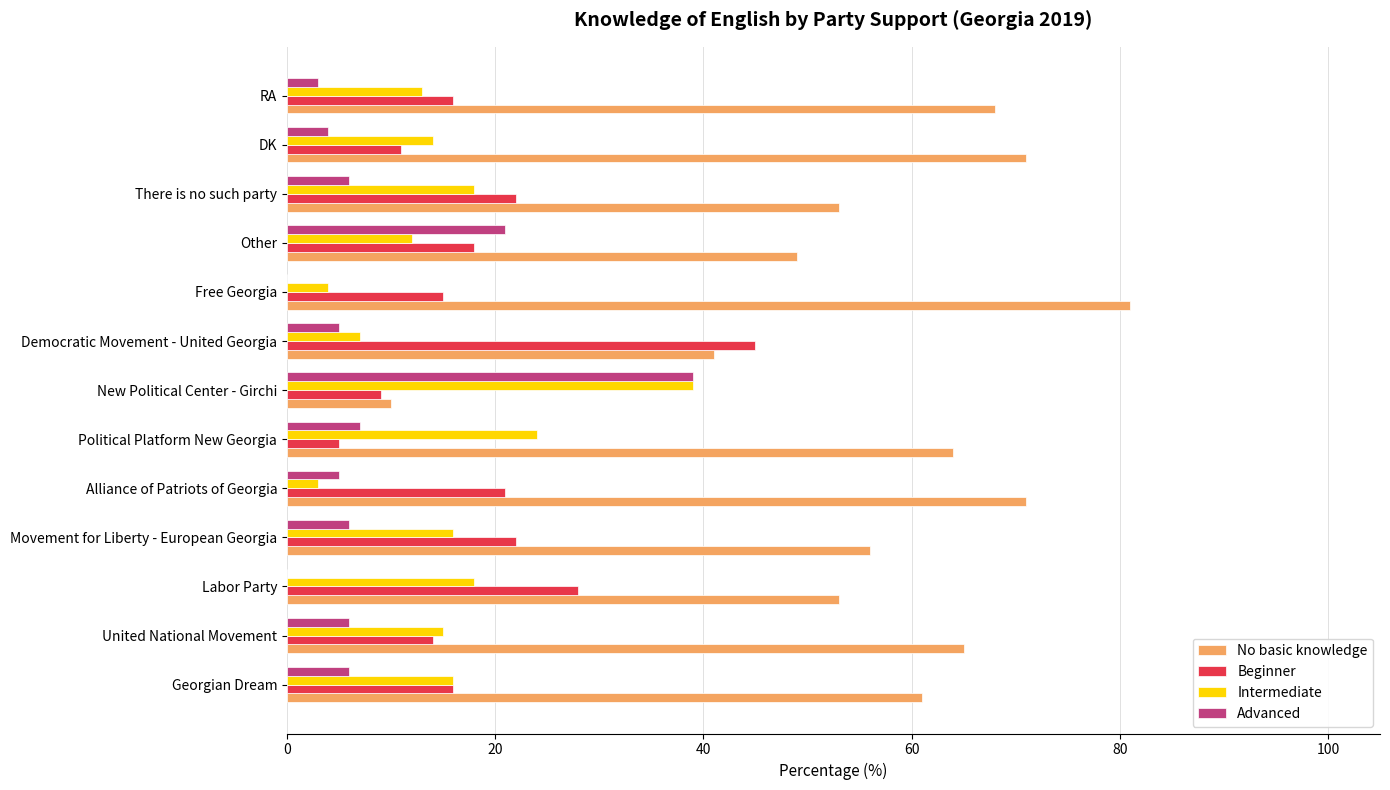

Which series has the largest range (max minus min)?

No basic knowledge